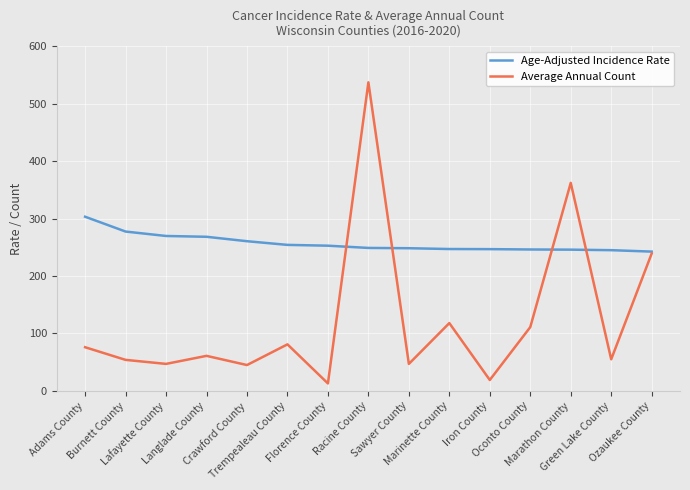

What is the sum of the Average Annual Count values at Marinette County and Florence County?

131.0